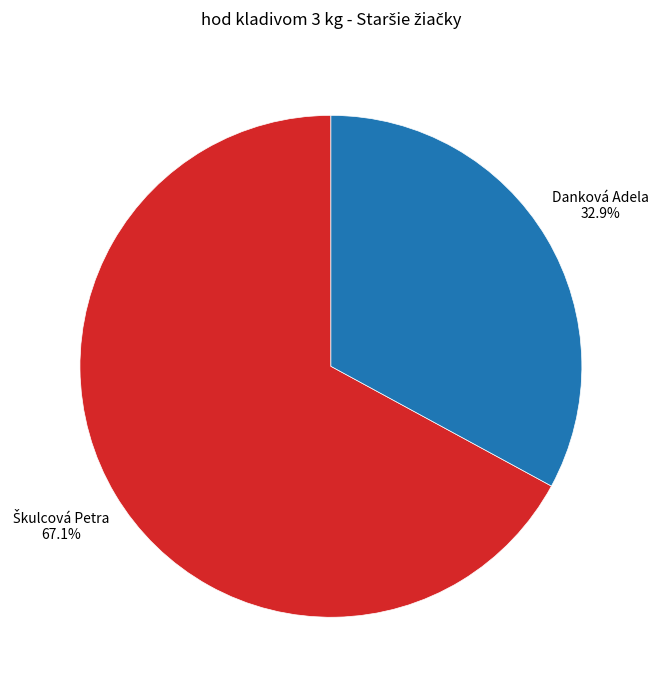

Is there any slice that represents more than half of the pie?

Yes